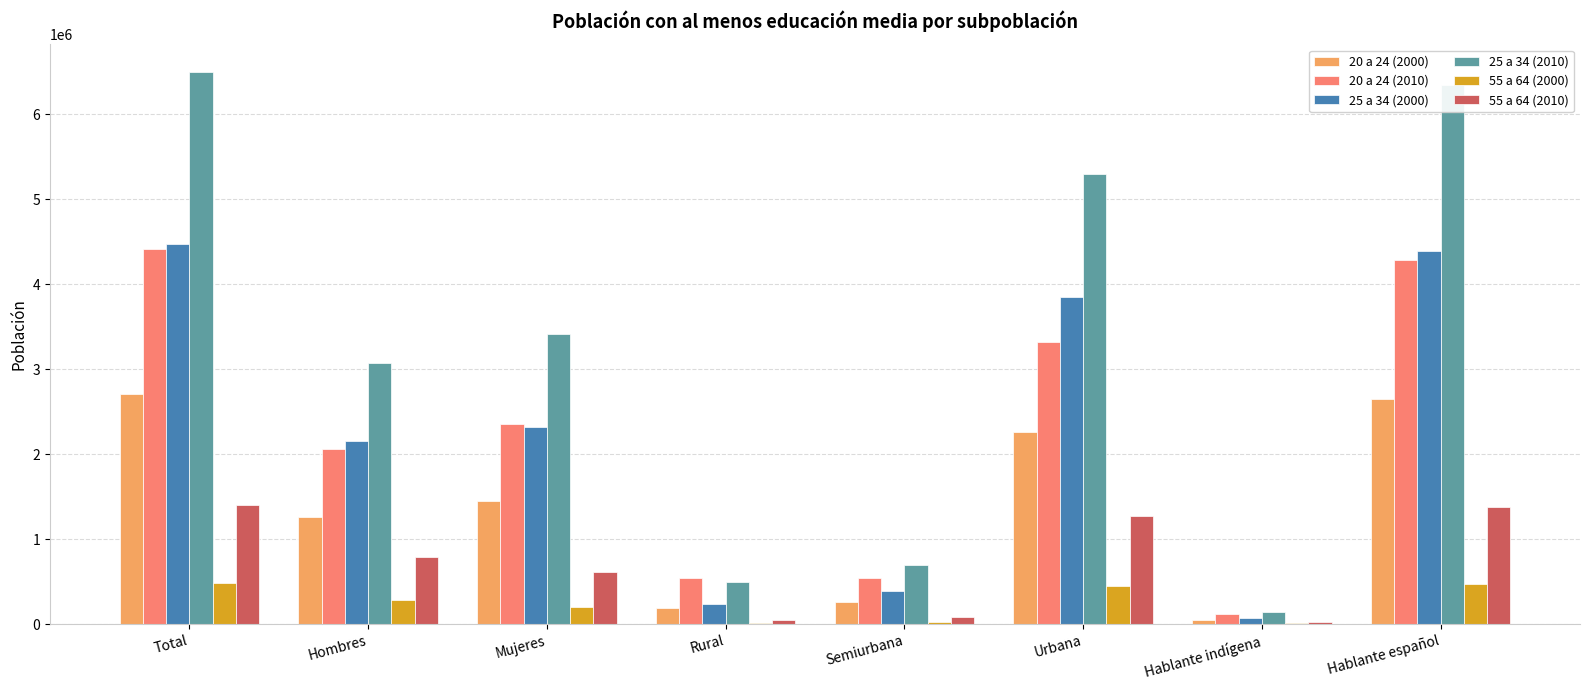

Where does the 55 a 64 (2000) series first go above 285523?

Total